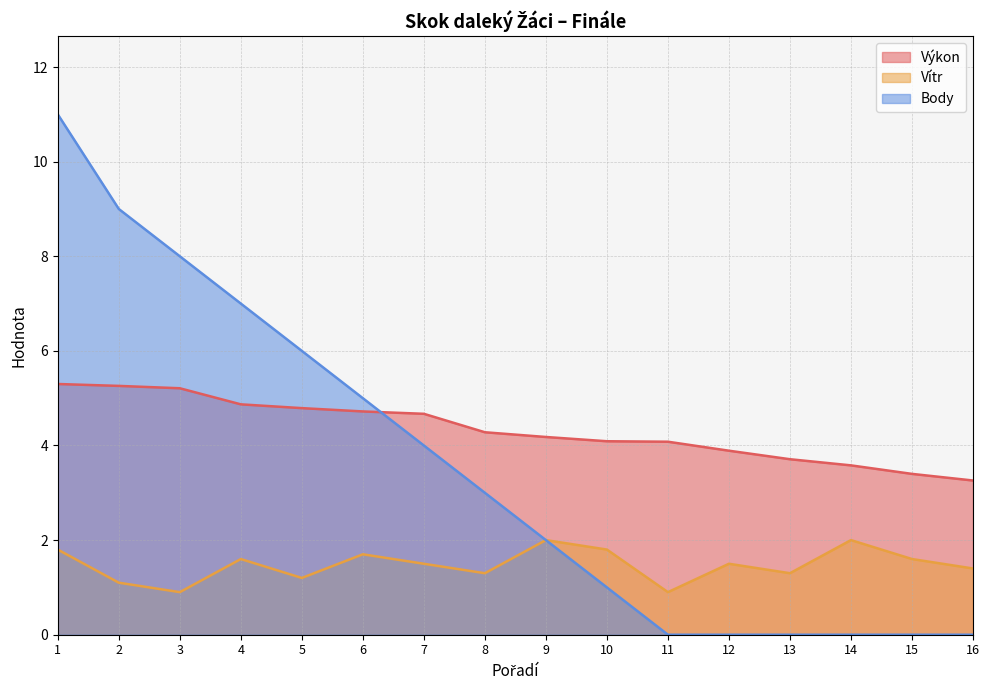

What is the greatest value displayed?

11.0